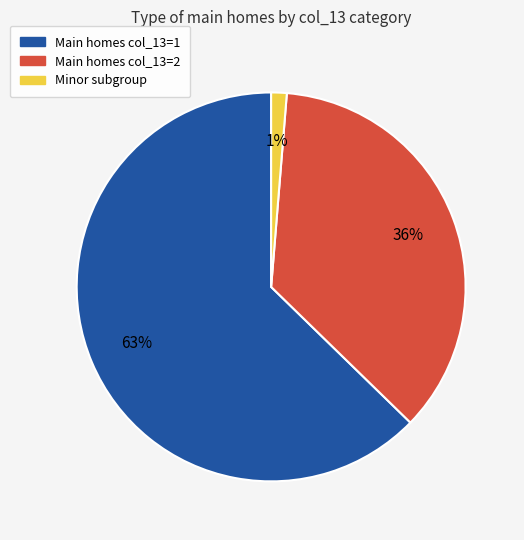

Is there a majority slice in this chart?

Yes